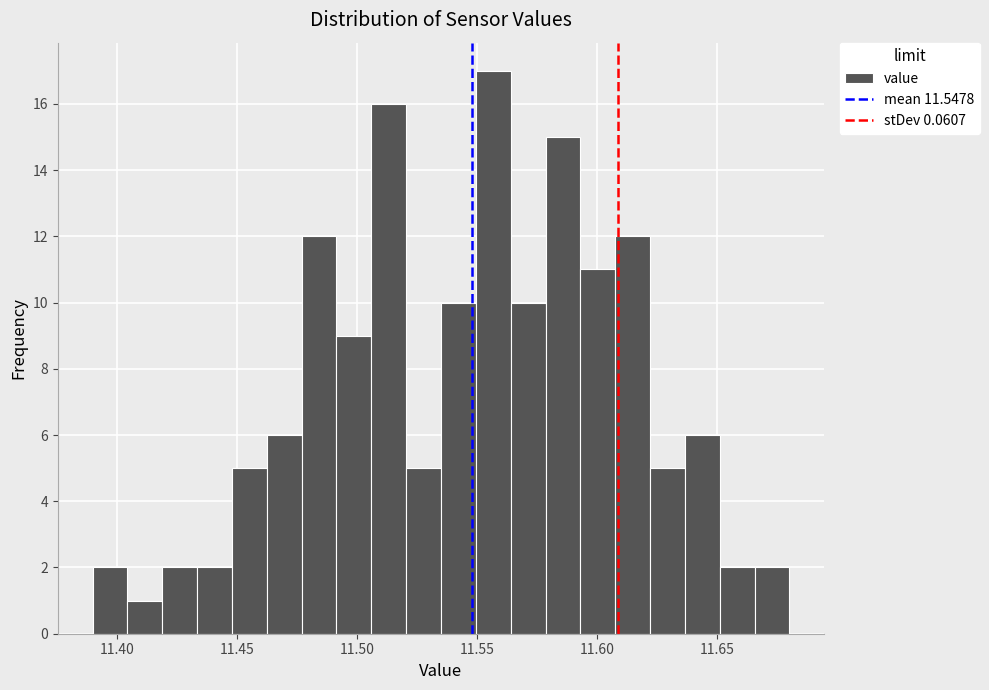

Read against the x-axis, roughly where is the centre of the tallest bar?

11.555